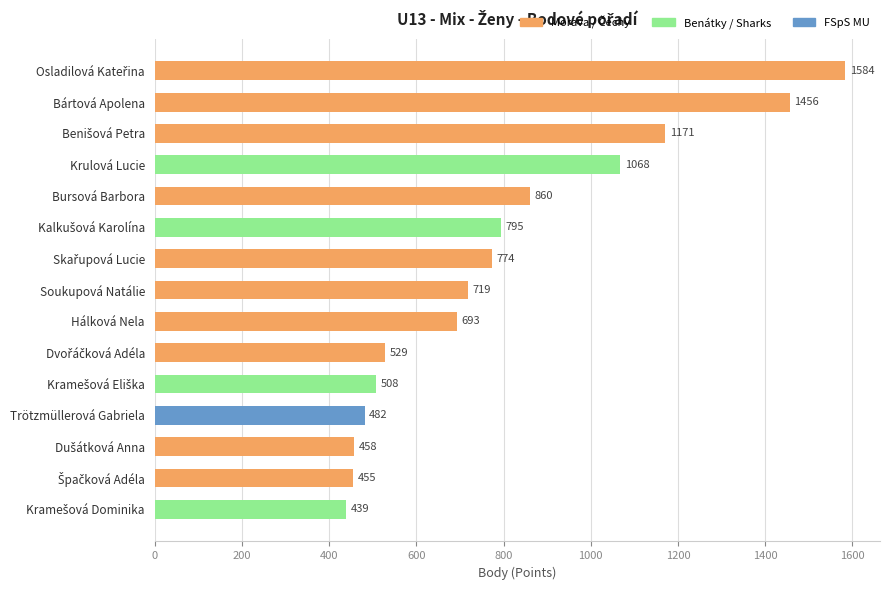

How many bars are there in total?

15